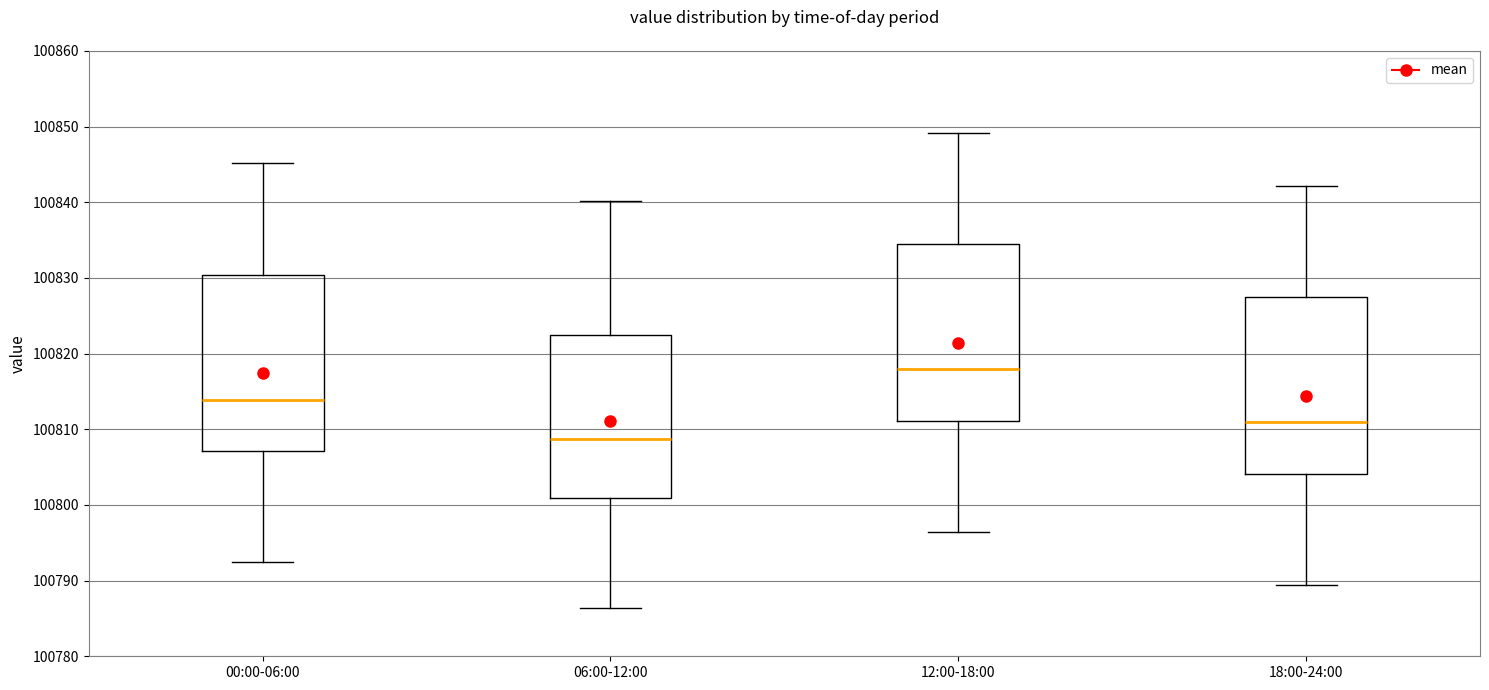

Reading left to right, transcribe this box plot: for each box, give where its median line is, the range the box spans, and where its two whiskers end, as read against the y-axis. The values are not printed on the chart, so give them approximately, as read against the axis.

00:00-06:00: median 100814, box 100807 to 100830, whiskers 100792 to 100845
06:00-12:00: median 100809, box 100801 to 100822, whiskers 100786 to 100840
12:00-18:00: median 100818, box 100811 to 100834, whiskers 100796 to 100849
18:00-24:00: median 100811, box 100804 to 100827, whiskers 100789 to 100842